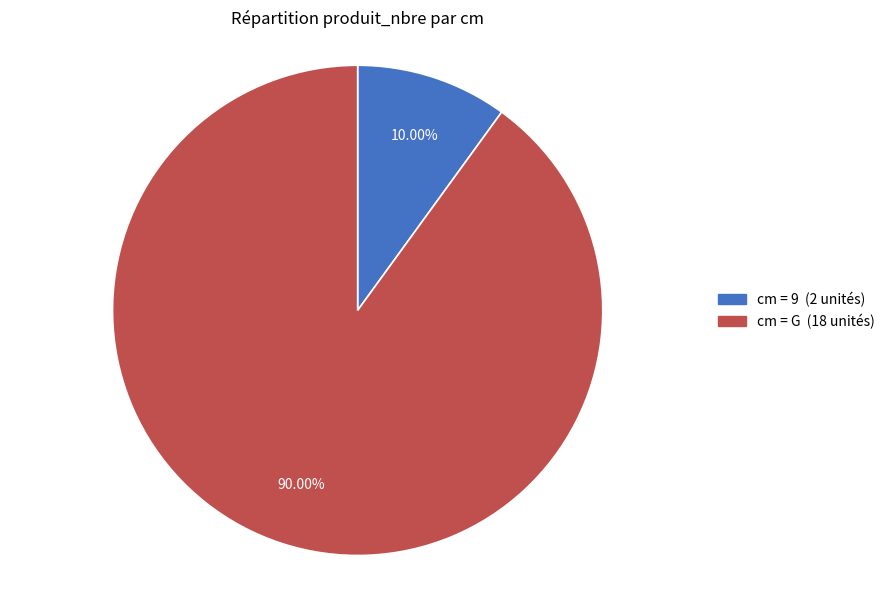

Is there a majority slice in this chart?

Yes